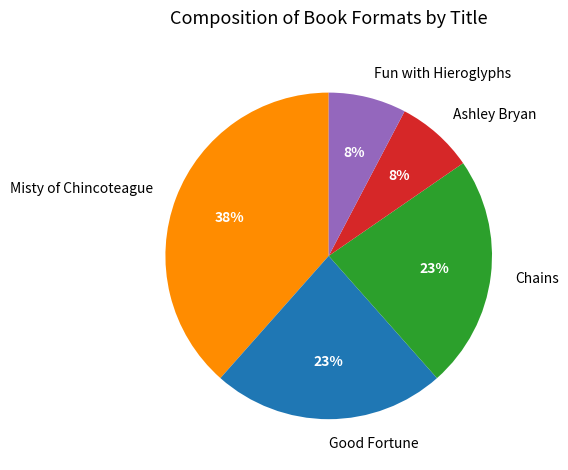

To the nearest percent, what is the combined percentage of Misty of Chincoteague and Ashley Bryan?

46%